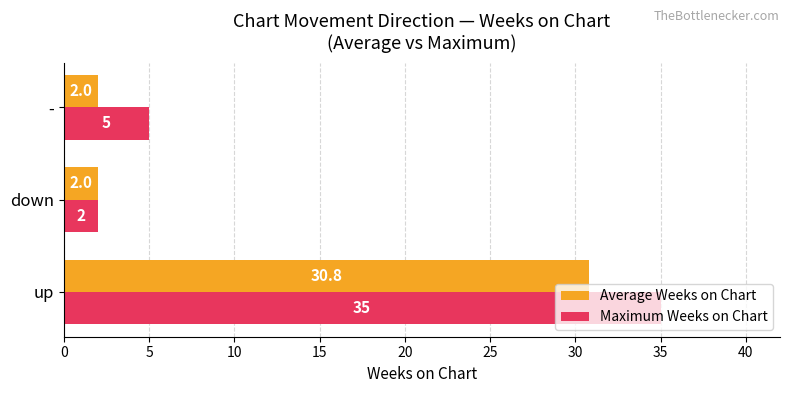

What is the maximum value for Average Weeks on Chart?

30.8